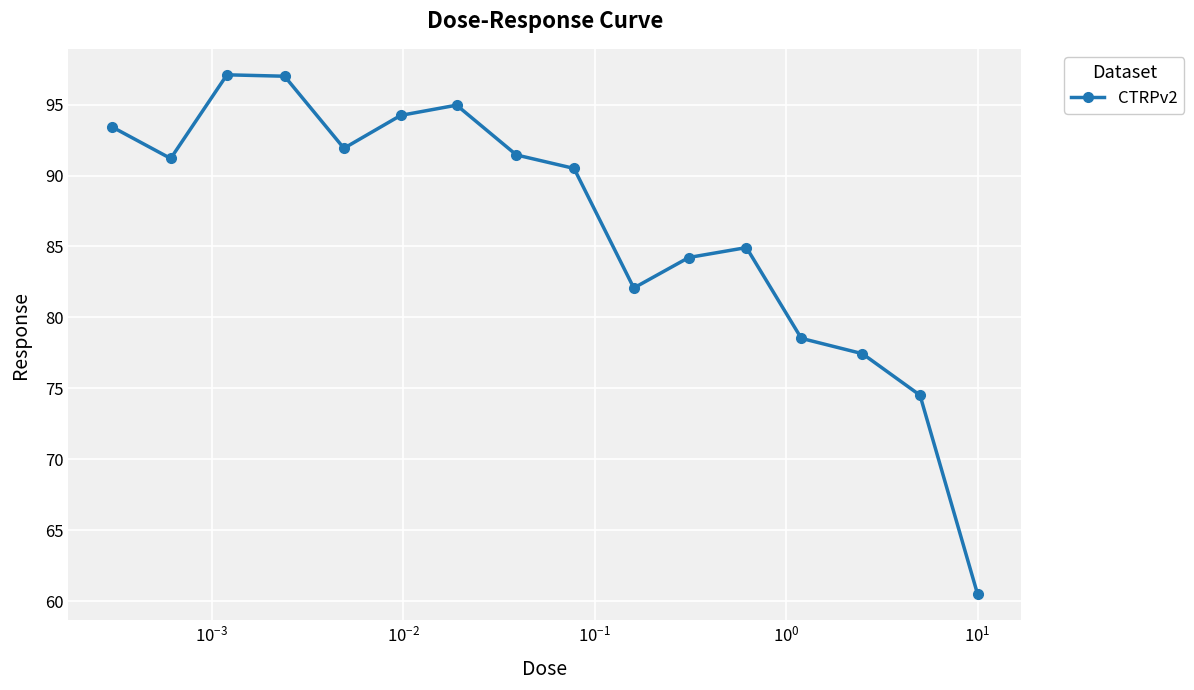

How many points are higher than both their immediate neighbors (excluding endpoints)?

3